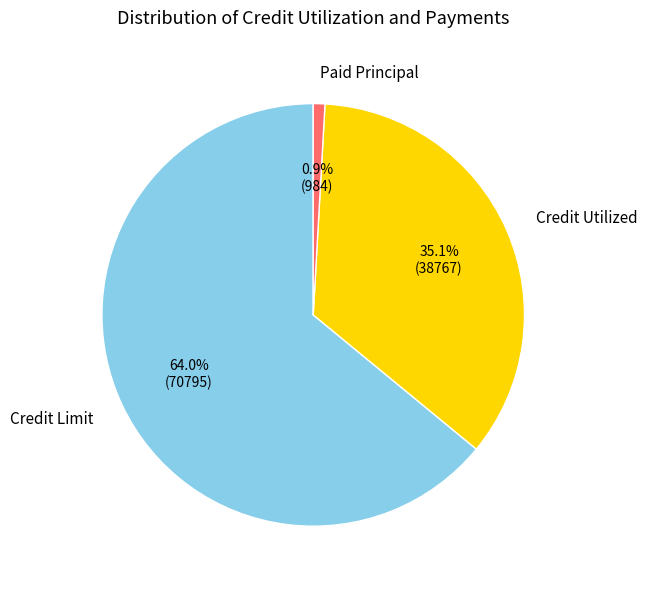

Does any single category account for the majority?

Yes